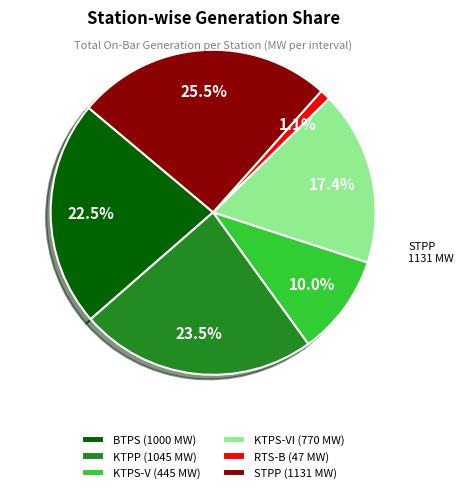

Which has a higher value, KTPS-VI (770 MW) or KTPP (1045 MW)?

KTPP (1045 MW)